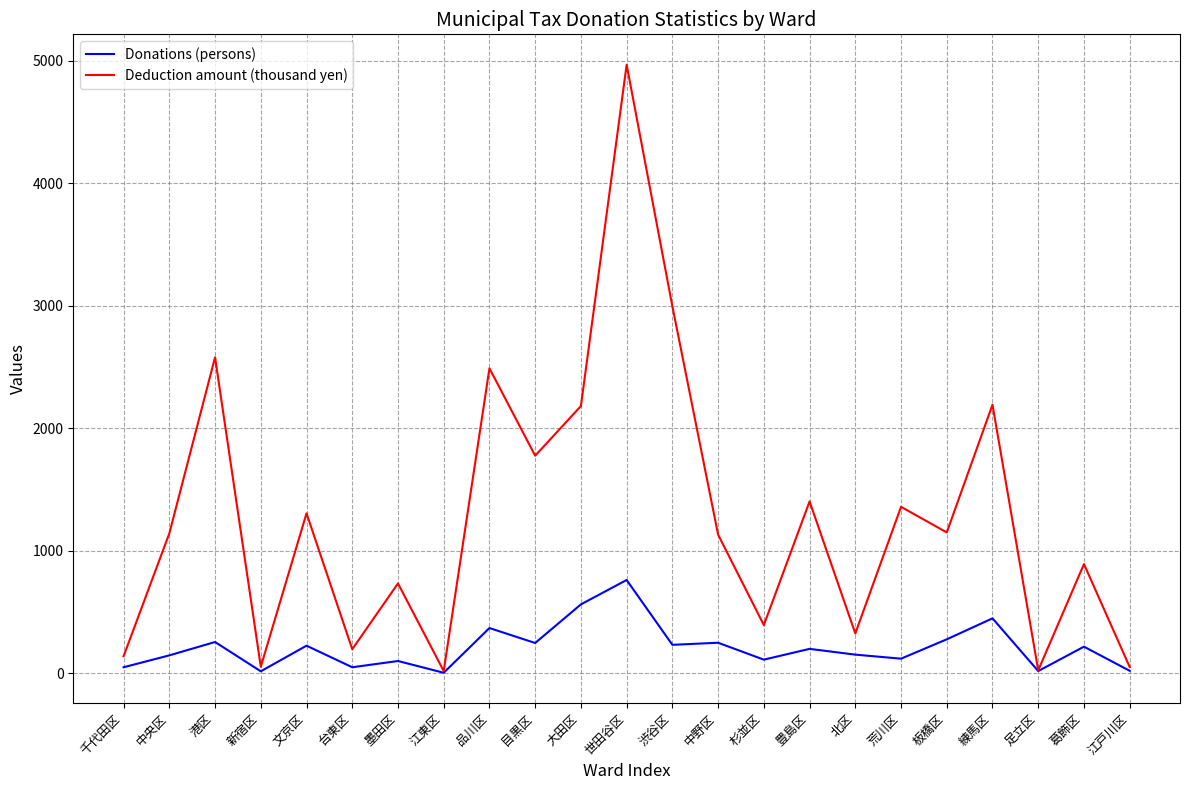

How many categories are shown in the chart?

23